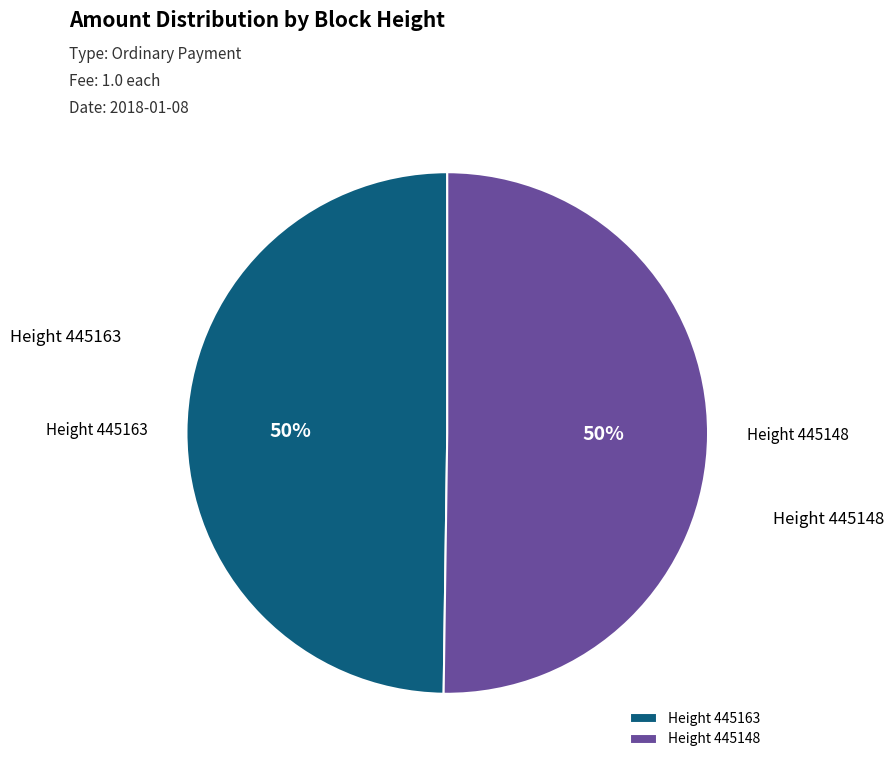

The Height 445163 slice represents 64% of the pie. True or false?

False